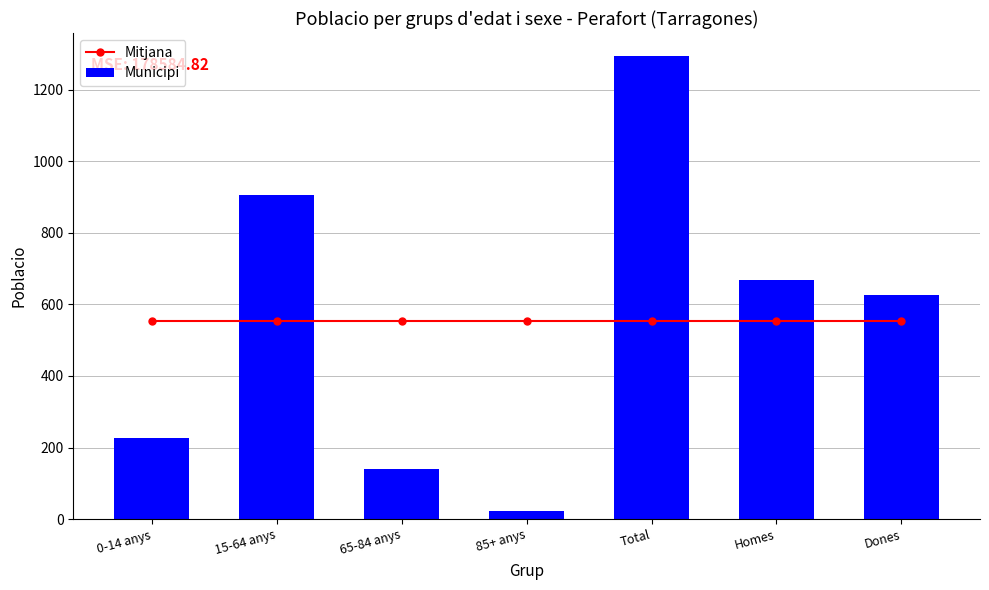

The Mitjana series shows 262.1 at 85+ anys. True or false?

False